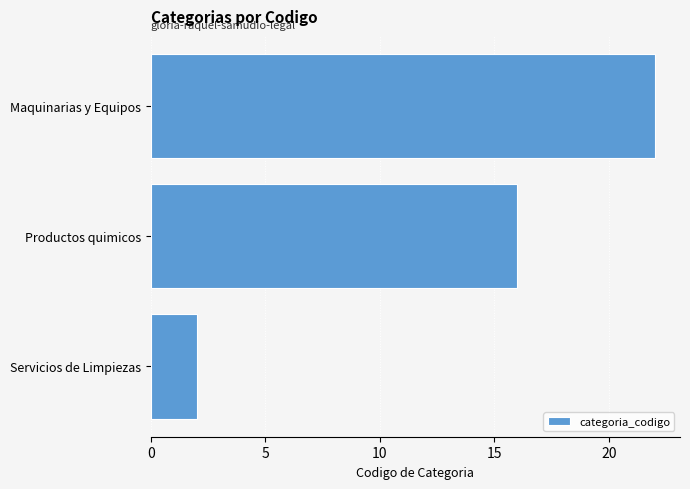

Rank the categories by value from lowest to highest.

Servicios de Limpiezas, Productos quimicos, Maquinarias y Equipos